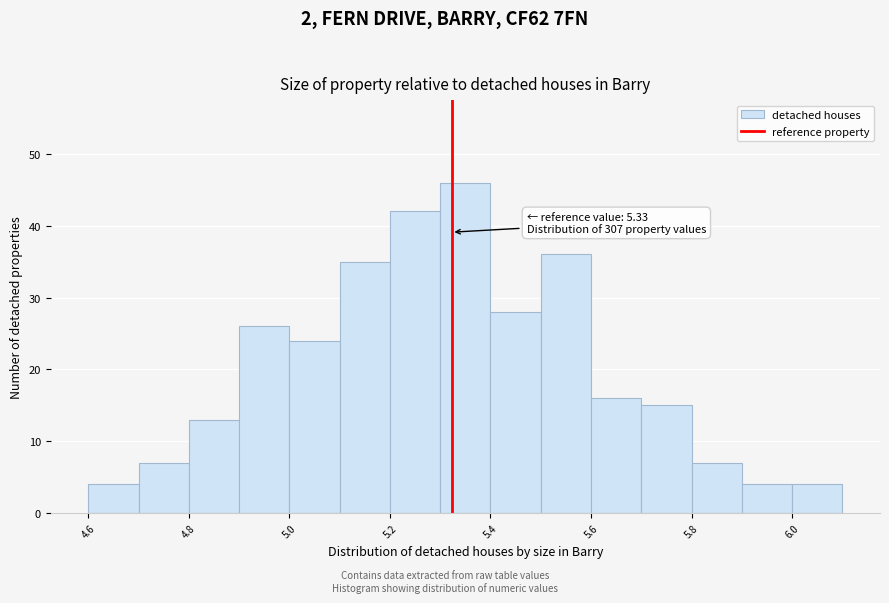

Read against the x-axis, roughly where is the centre of the tallest bar?

5.35